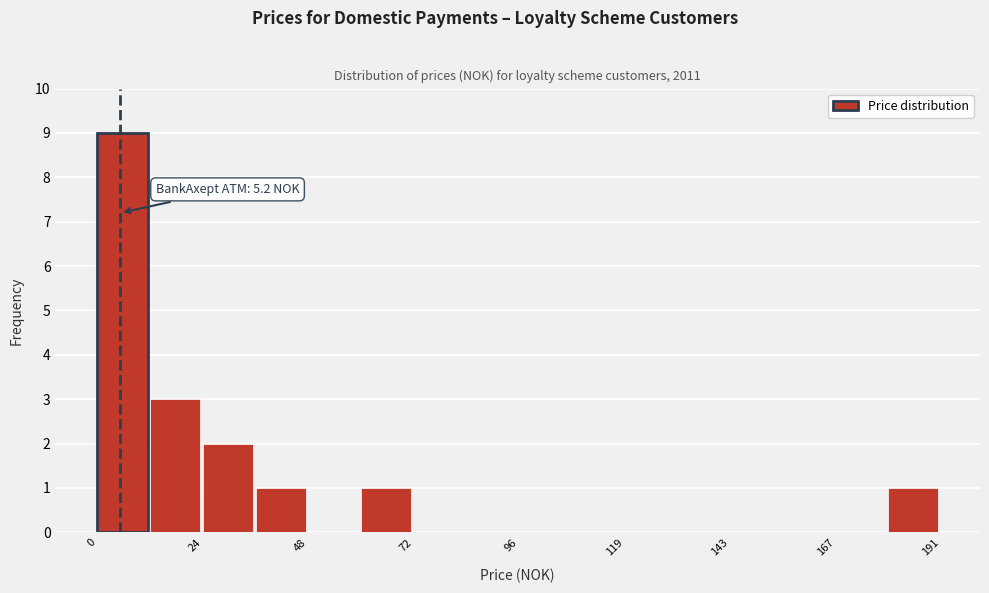

Around what value on the x-axis is the tallest bar? Give the approximate position of its centre, as read against the axis.

5